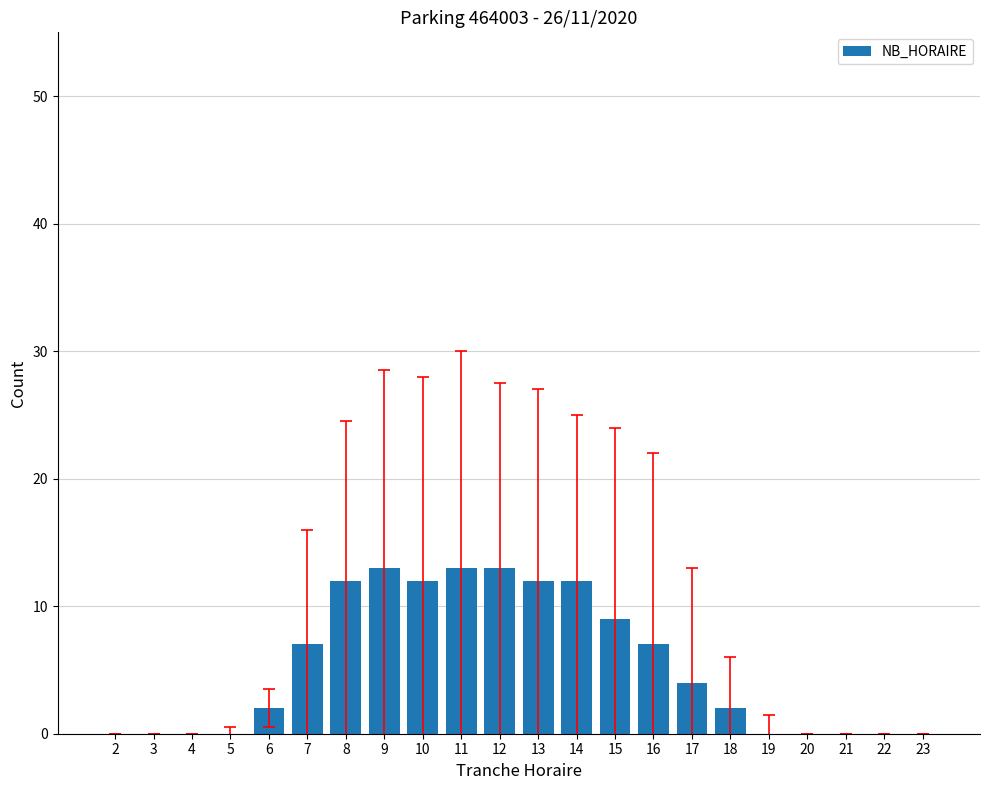

What is the sum of all values?

118